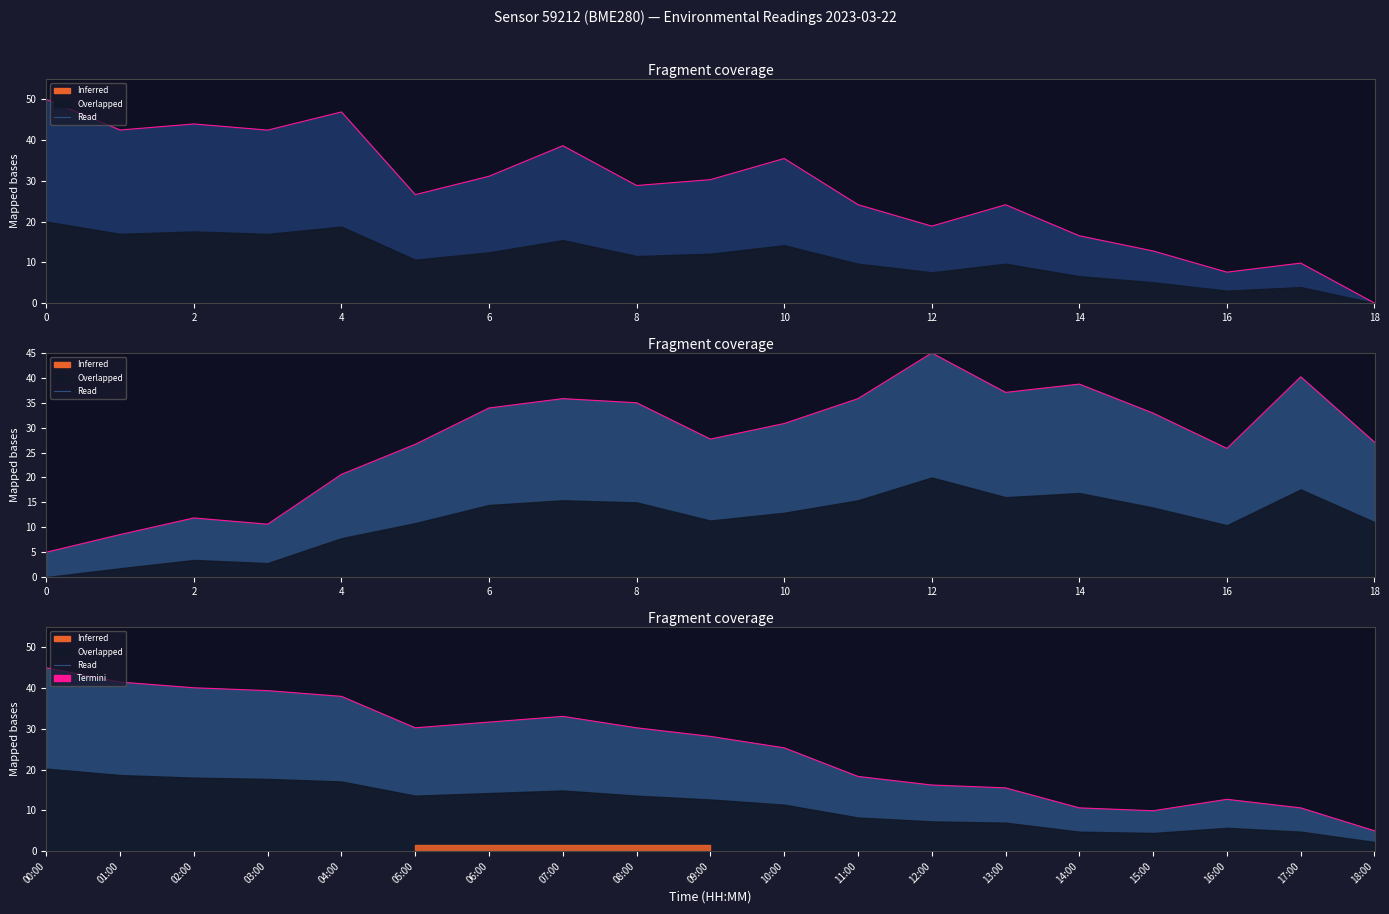

Where is the data nearest to the value 25?

10:00